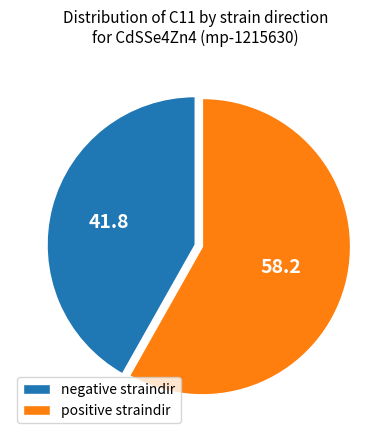

Is there a majority slice in this chart?

Yes